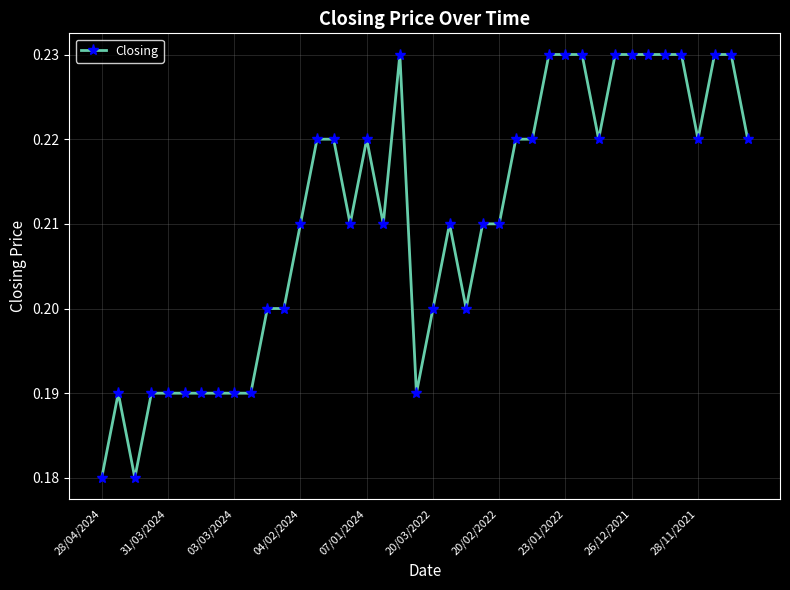

What is the sum of all values?

8.4